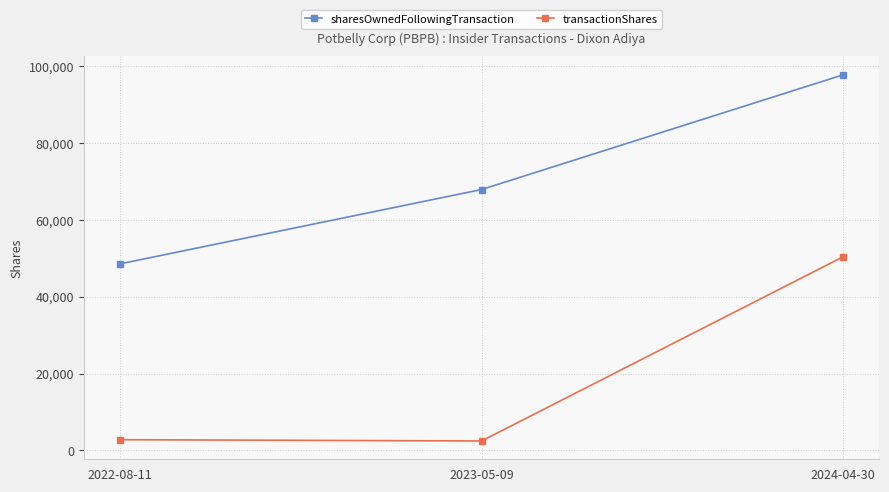

The value of sharesOwnedFollowingTransaction at 2022-08-11 is 27996. True or false?

False